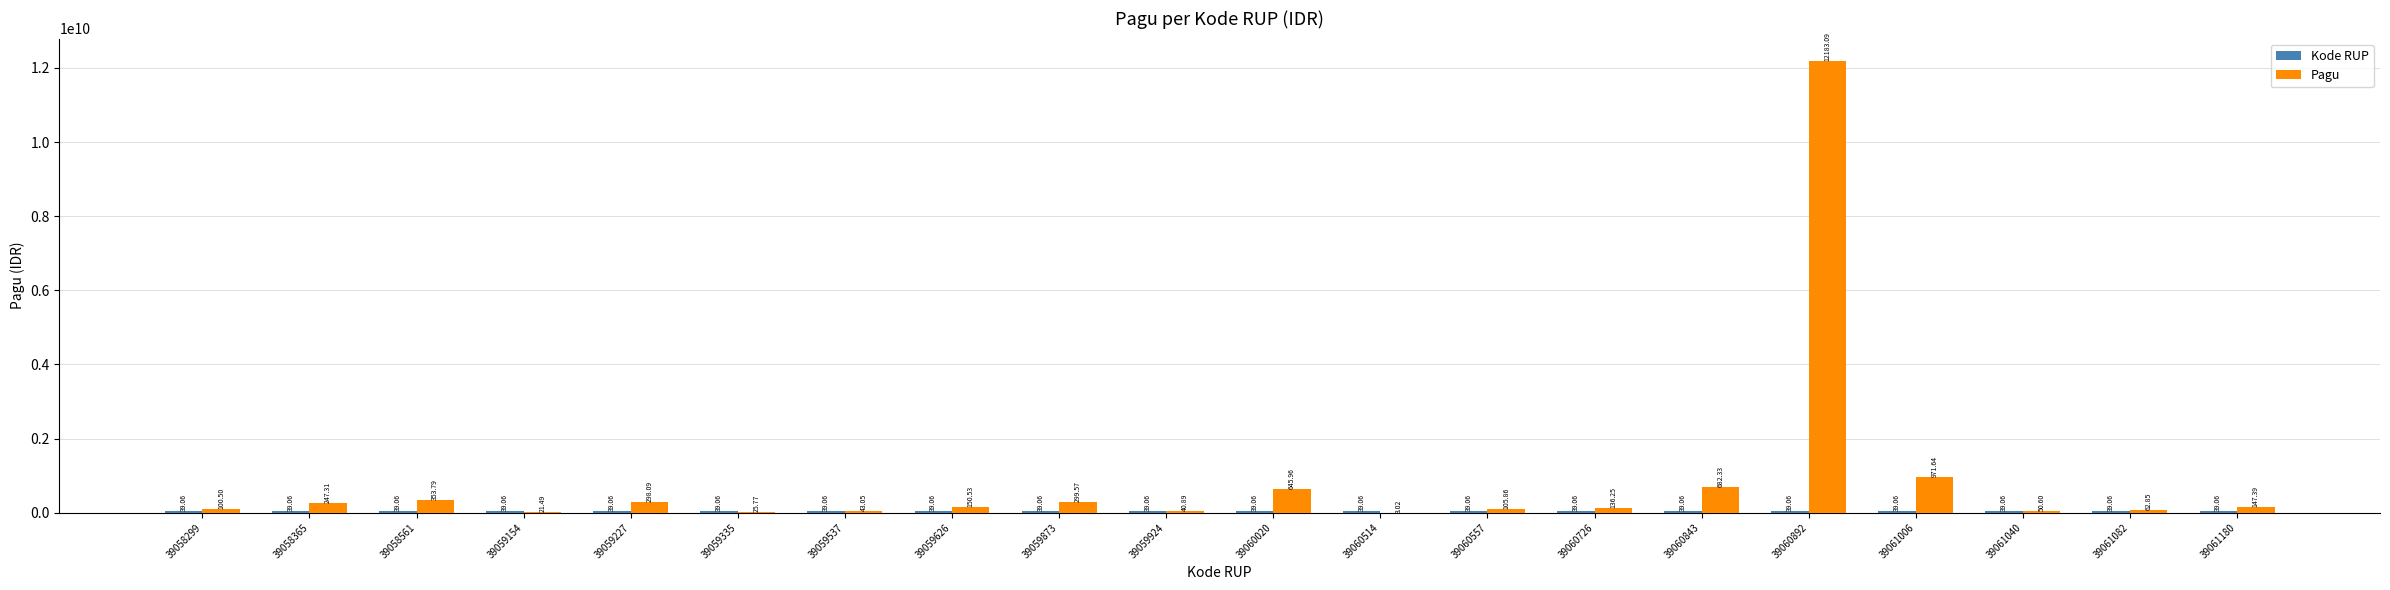

Are the bars grouped side by side (vs. stacked)?

Yes